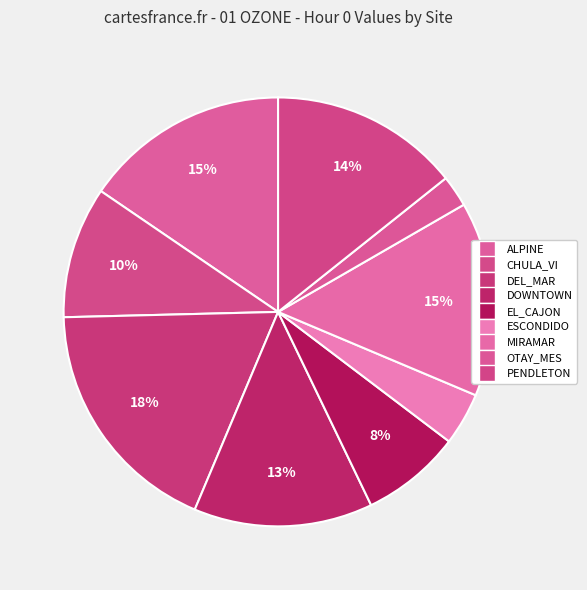

Is the sum of DOWNTOWN and ESCONDIDO greater than half?

No